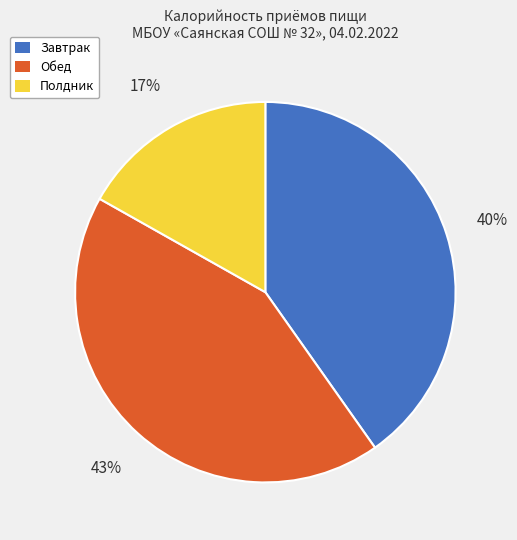

Is there a majority slice in this chart?

No